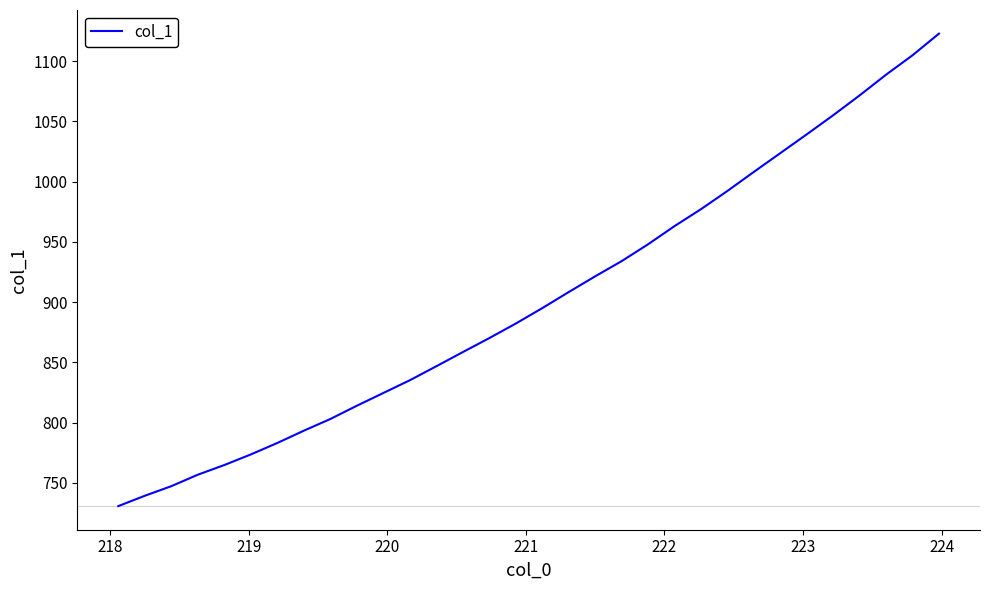

What is the smallest value displayed?

730.8